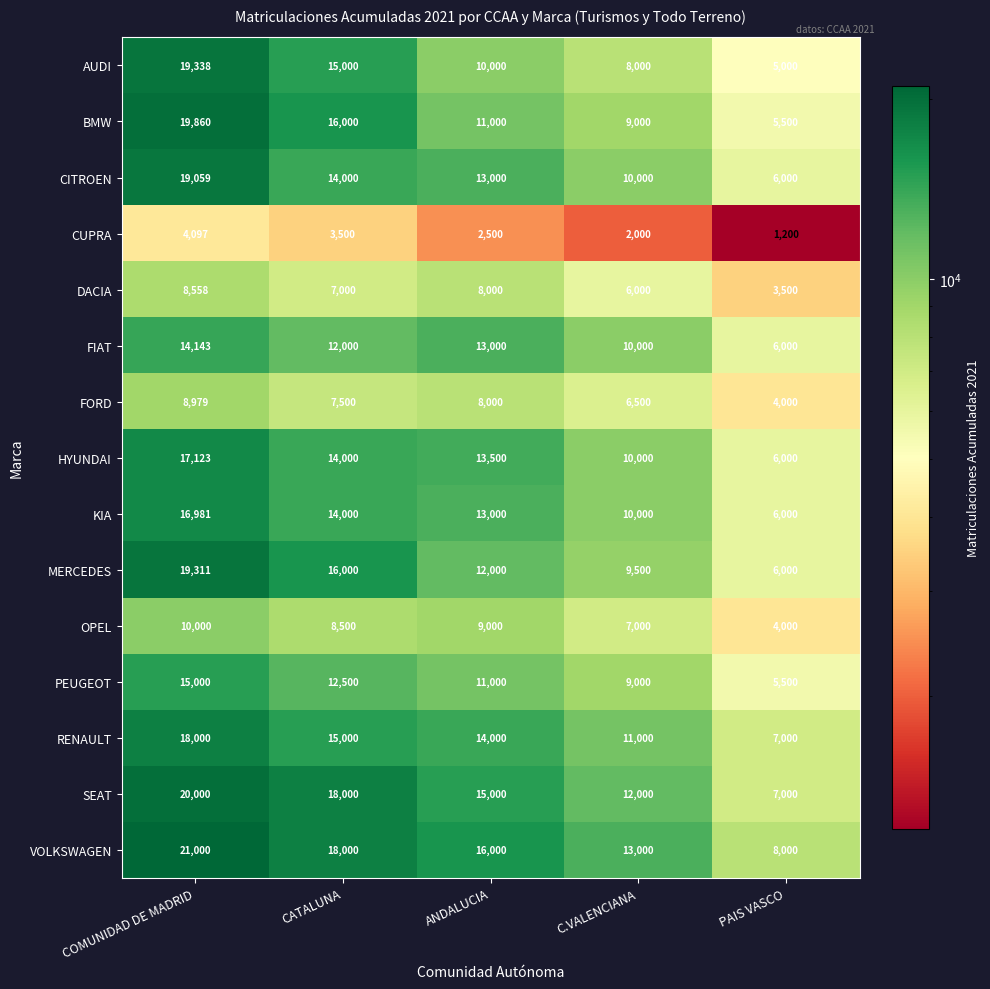

What is the spread (max minus min) of values at C.VALENCIANA?

11000